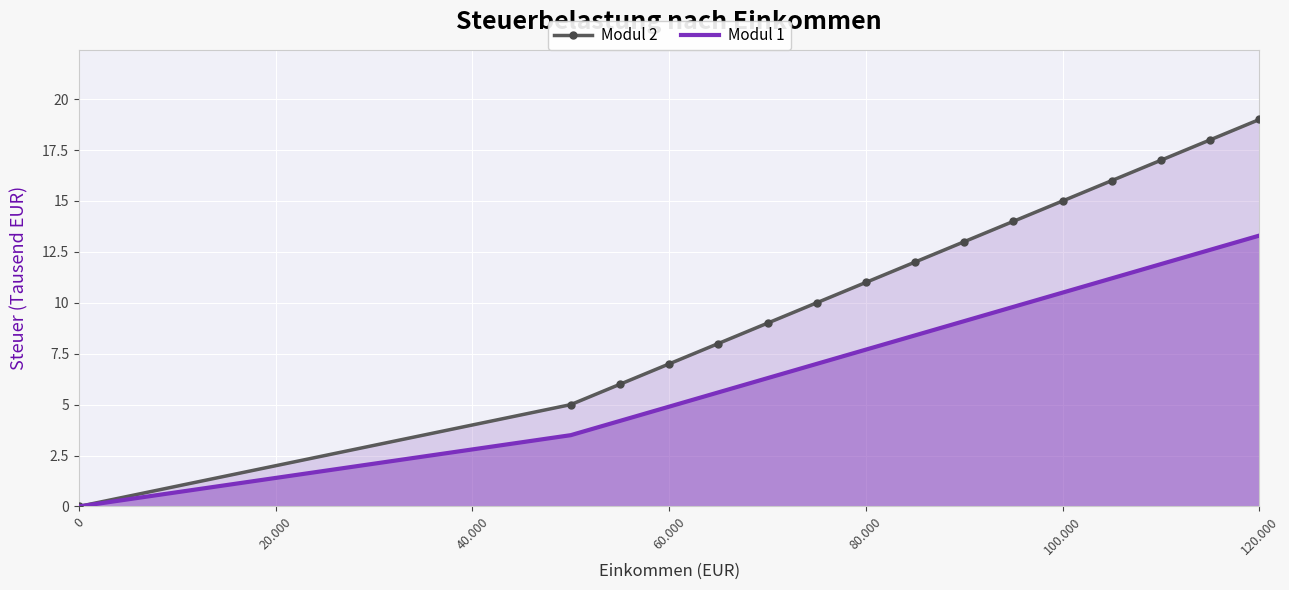

Is it true that Modul 1 equals 9.1 at 9?

True